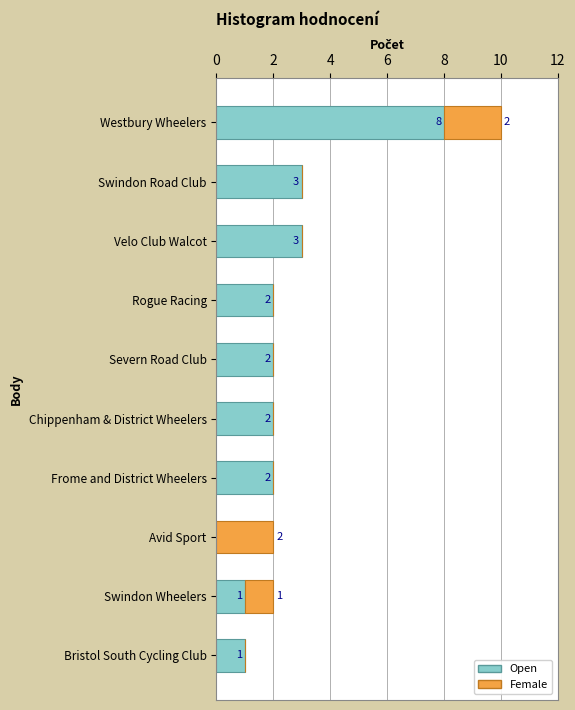

Count the Open values in the range 1 to 3.

8